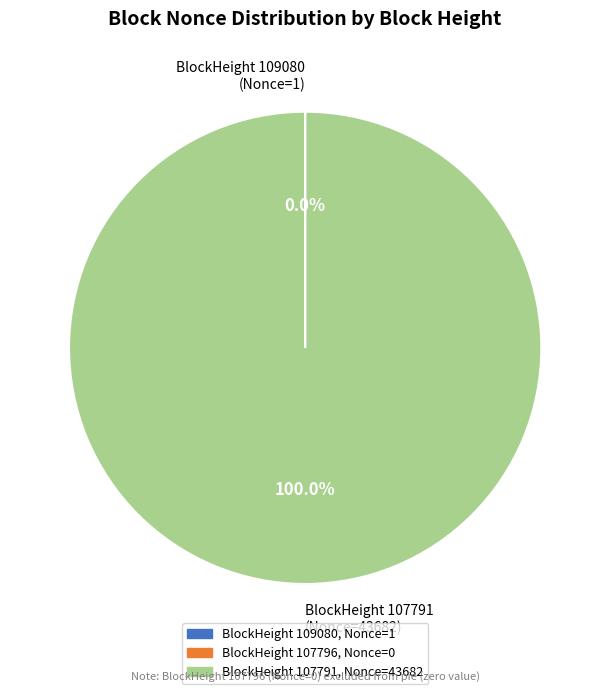

Which category accounts for the majority?

BlockHeight 107791 (Nonce=43682)